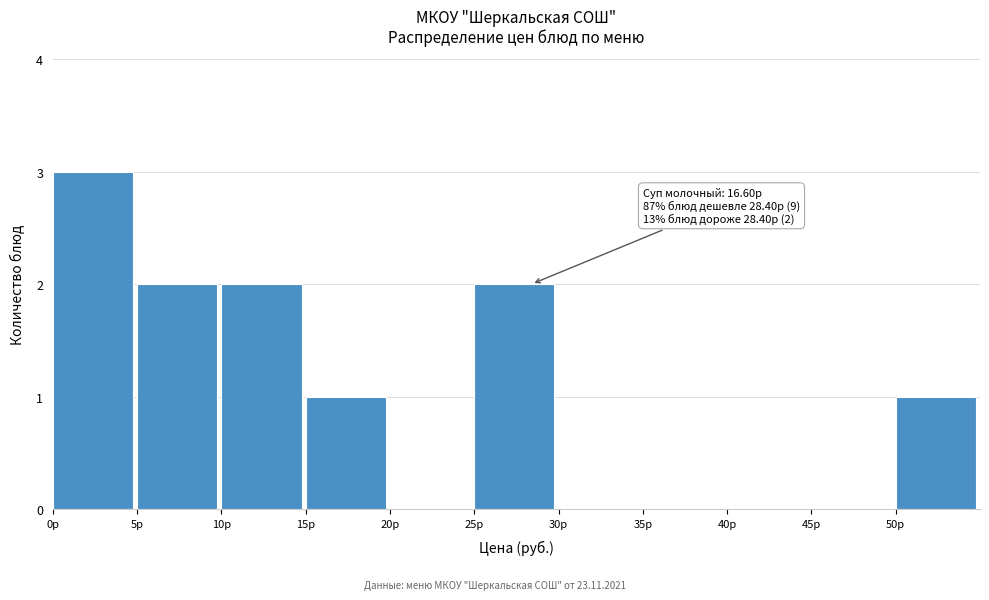

Which range on the x-axis has the tallest bar?

0 to 5